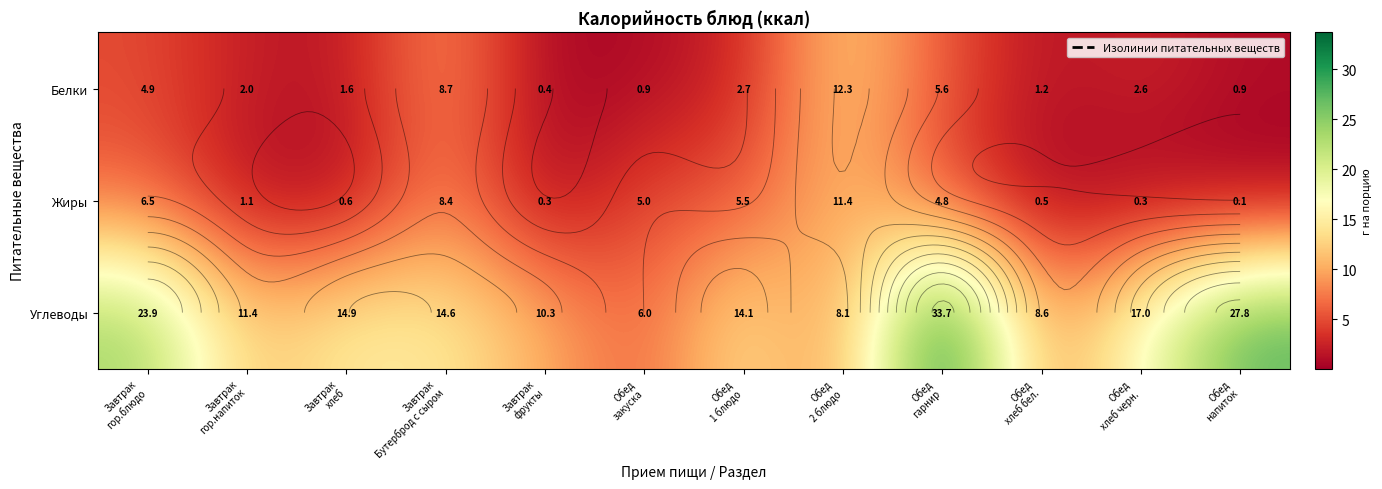

Rank the series at Завтрак Бутерброд с сыром from lowest to highest value.

Жиры, Белки, Углеводы